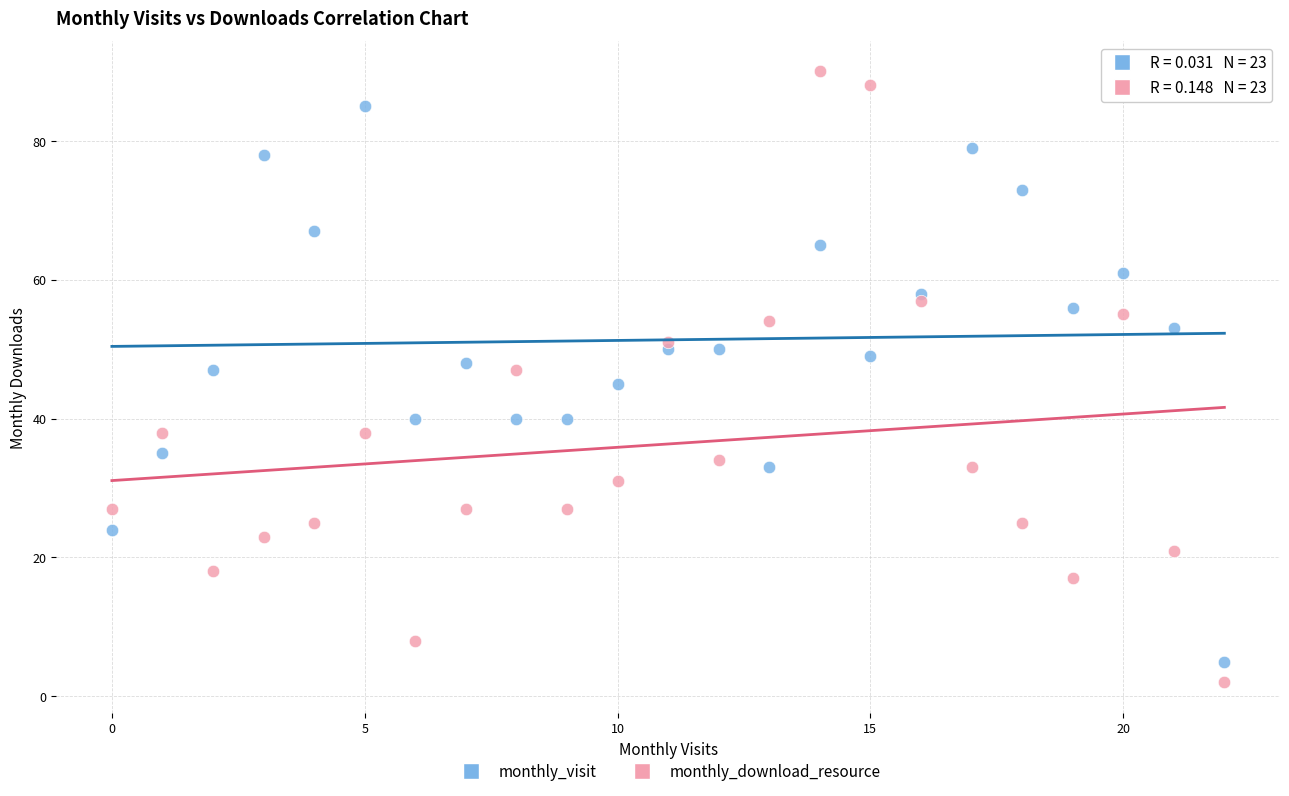

Which series reaches the minimum Y coordinate?

monthly_download_resource